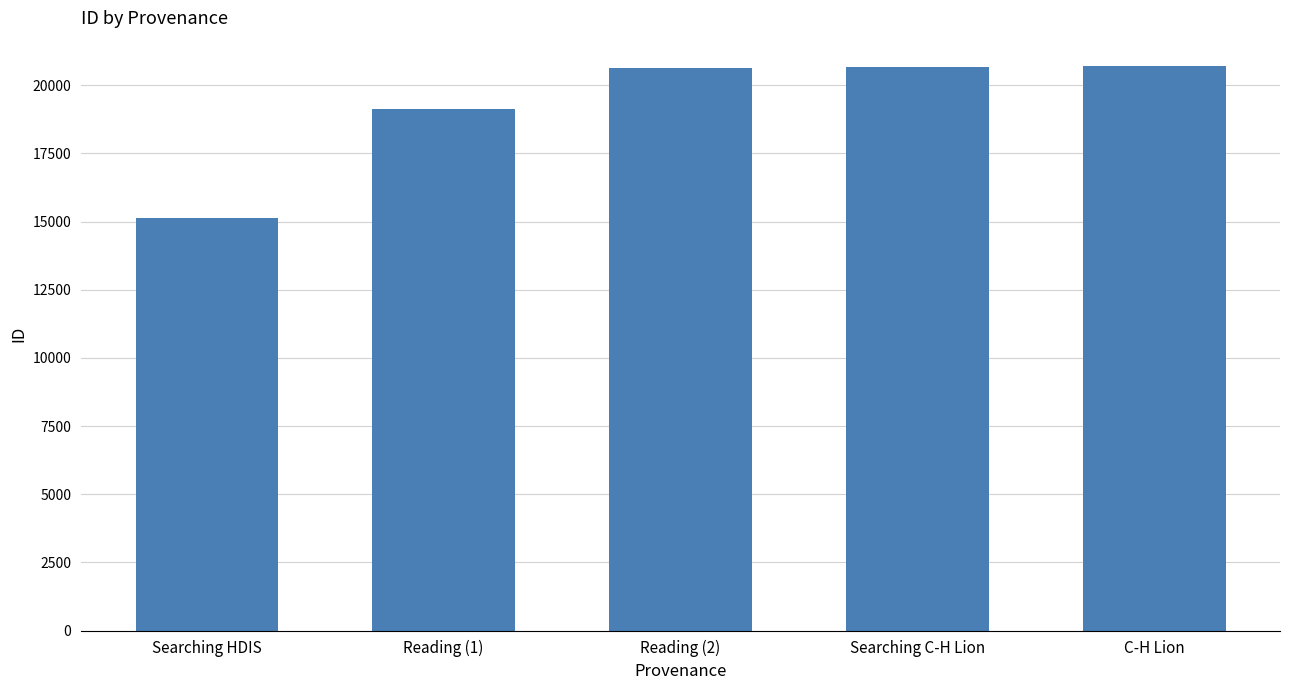

What is the label of the 1st bar from the right?

C-H Lion